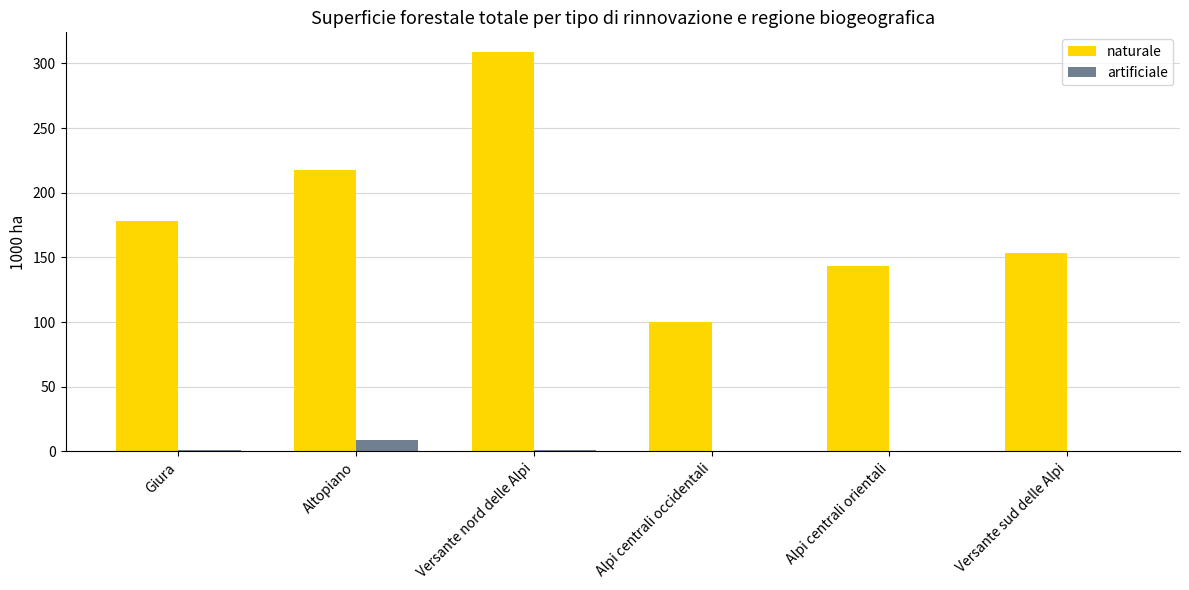

Between Giura and Versante sud delle Alpi, which series saw the biggest shift?

naturale